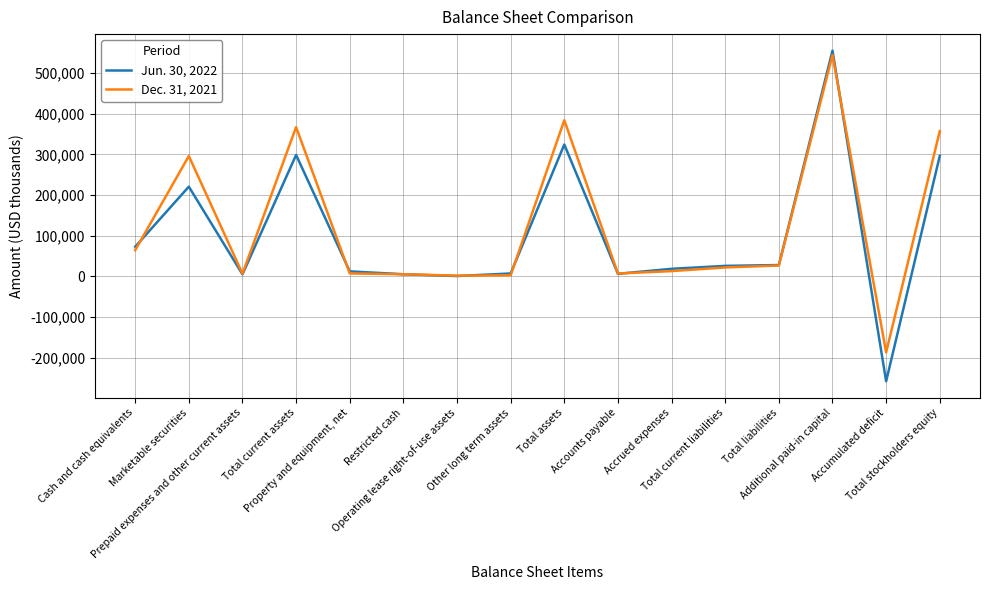

What is the spread (max minus min) of values at Operating lease right-of-use assets?

1000